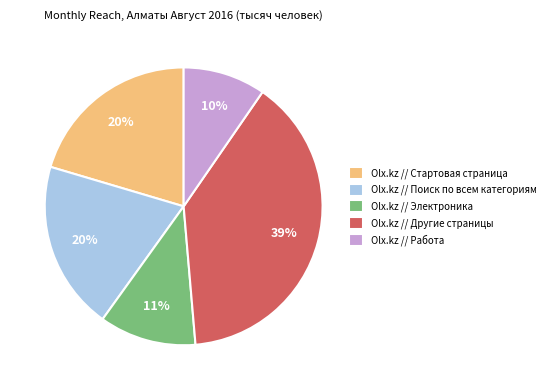

Is it true that Olx.kz // Стартовая страница is 15% of the pie?

False